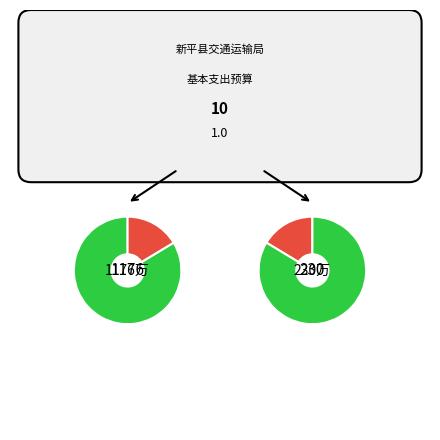

Is it true that 行政人员工资支出 is 14% of the pie?

False